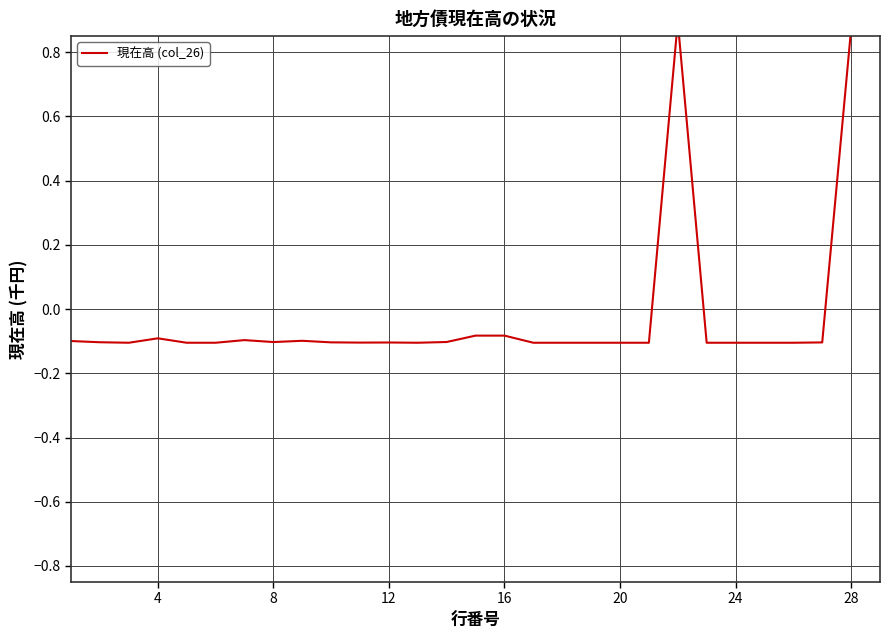

Is it true that the value at 14 is -0.0?

False